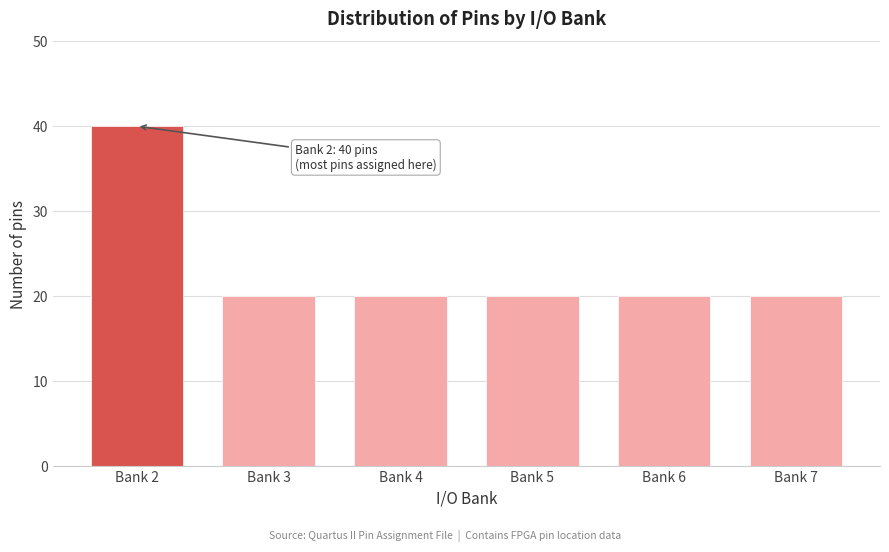

Reading left to right, what are all the values shown in this chart?

40	20	20	20	20	20